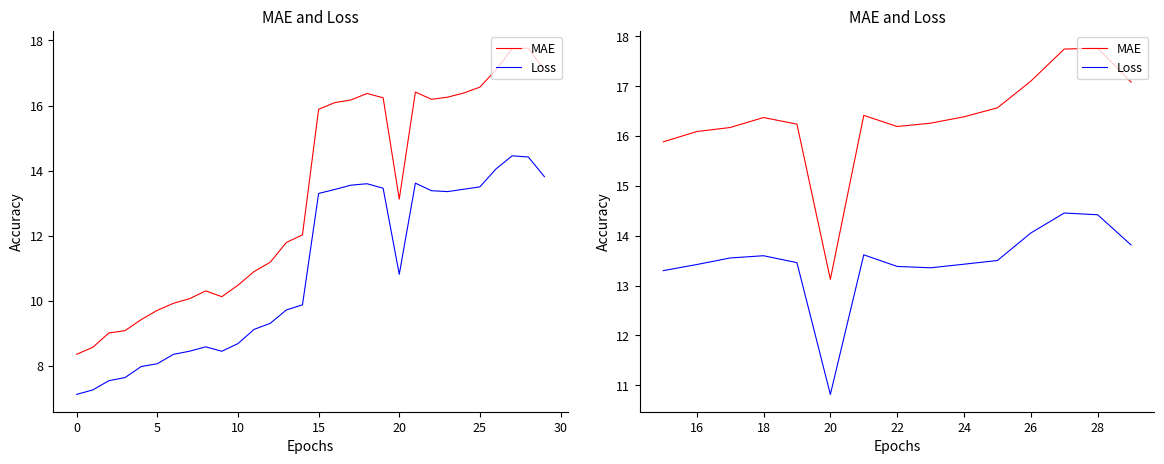

True or false: Loss and MAE cross at least once.

False